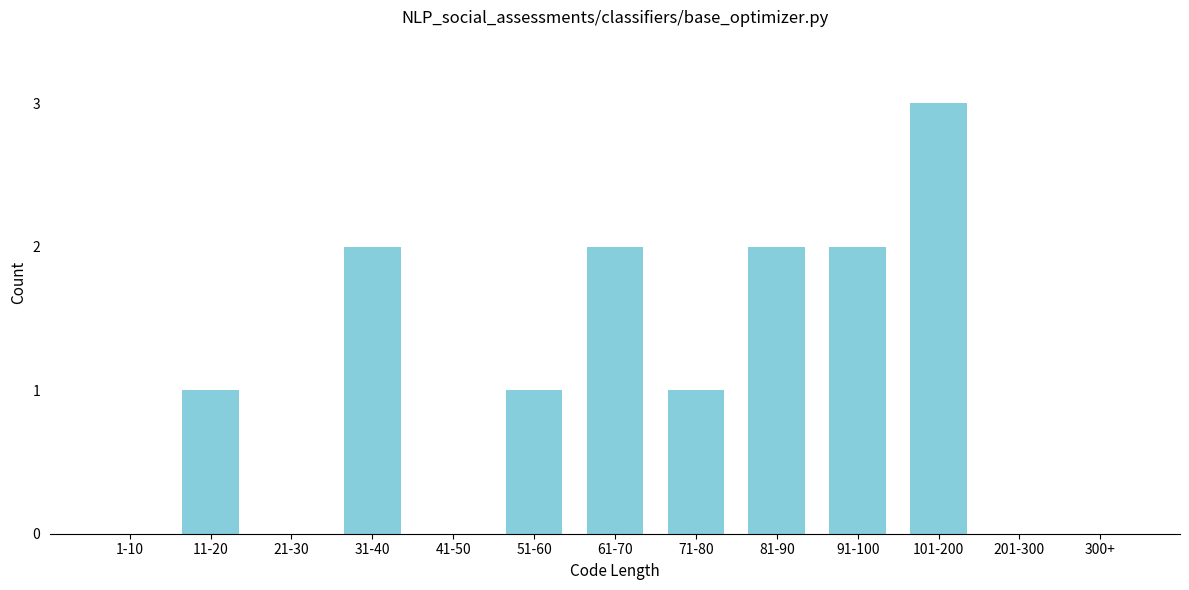

Reading left to right, what are all the values shown in this chart?

1-10=0	11-20=1	21-30=0	31-40=2	41-50=0	51-60=1	61-70=2	71-80=1	81-90=2	91-100=2	101-200=3	201-300=0	300+=0